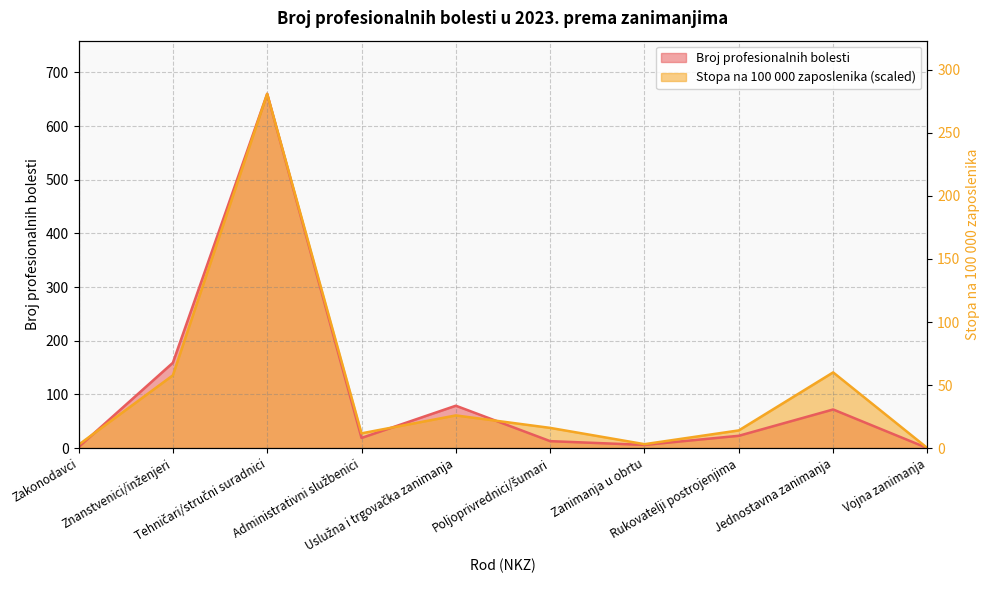

What is the average value of the Broj profesionalnih bolesti series?

103.3